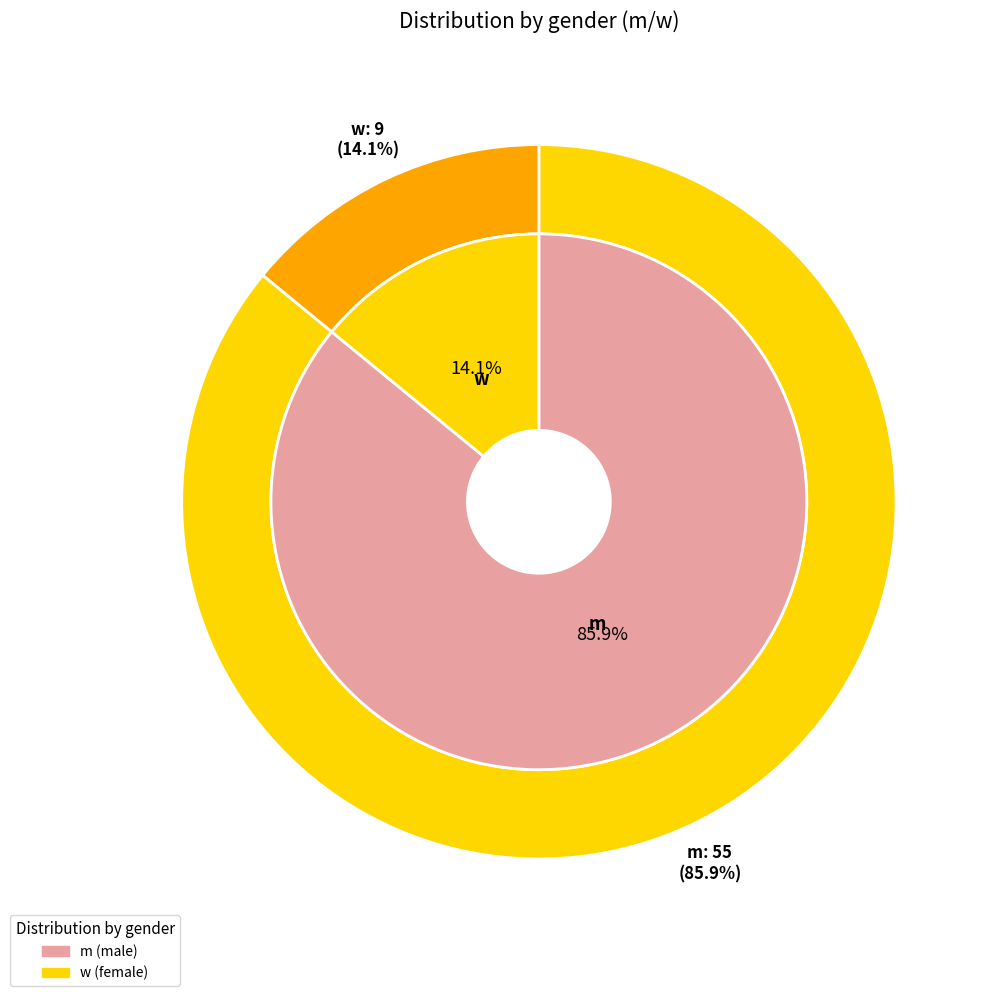

Which category has the smallest portion of the pie?

w